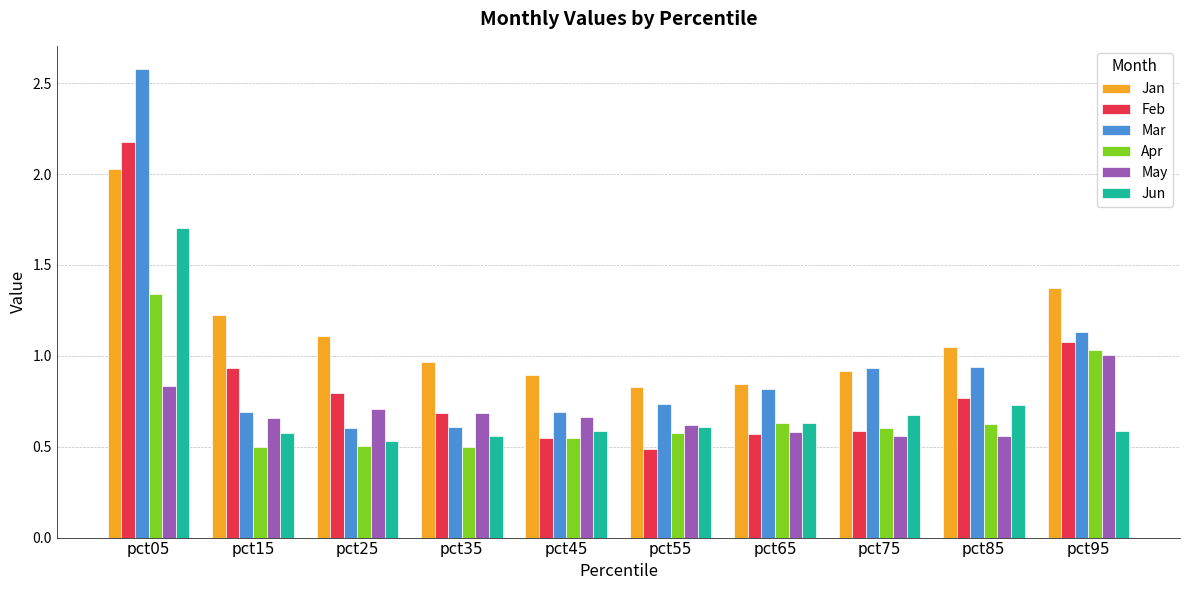

Between pct05 and pct75, which series saw the biggest shift?

Mar